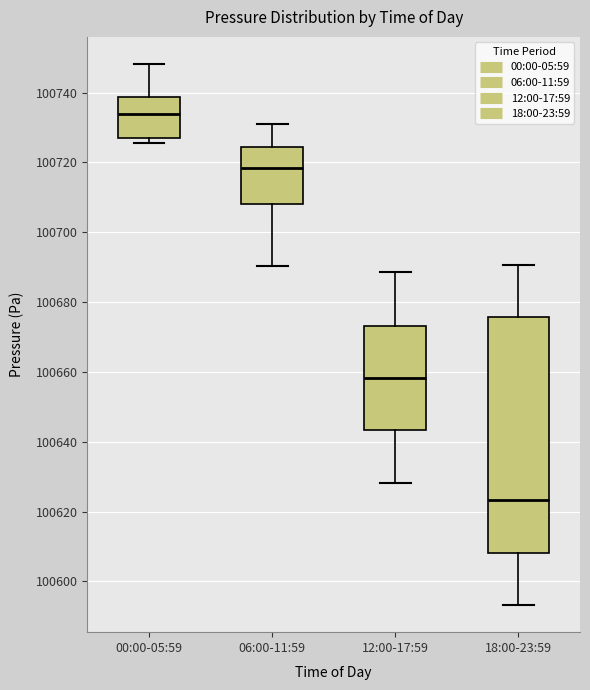

Reading left to right, read every box against the y-axis: the position of its median line, the range the box covers, and the ends of its whiskers. The values are not printed on the chart, so give them approximately, as read against the axis.

00:00-05:59: median 100734, box 100726 to 100738, whiskers 100726 (just below the box's lower edge) to 100748
06:00-11:59: median 100718, box 100708 to 100724, whiskers 100690 to 100732
12:00-17:59: median 100658, box 100644 to 100674, whiskers 100628 to 100688
18:00-23:59: median 100624, box 100608 to 100676, whiskers 100594 to 100690